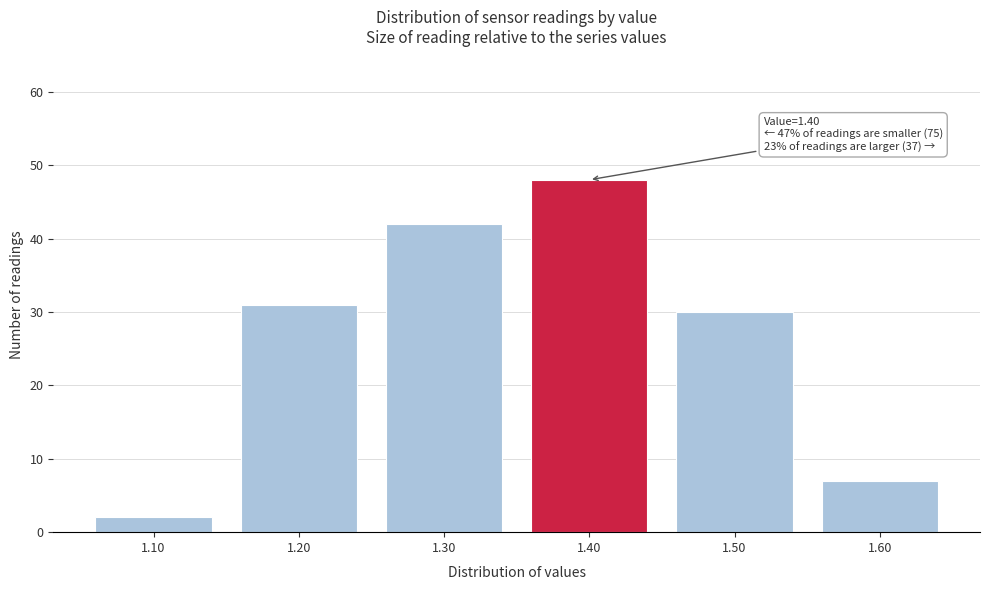

Reading right to left, what are all the values shown in this chart?

7	30	48	42	31	2